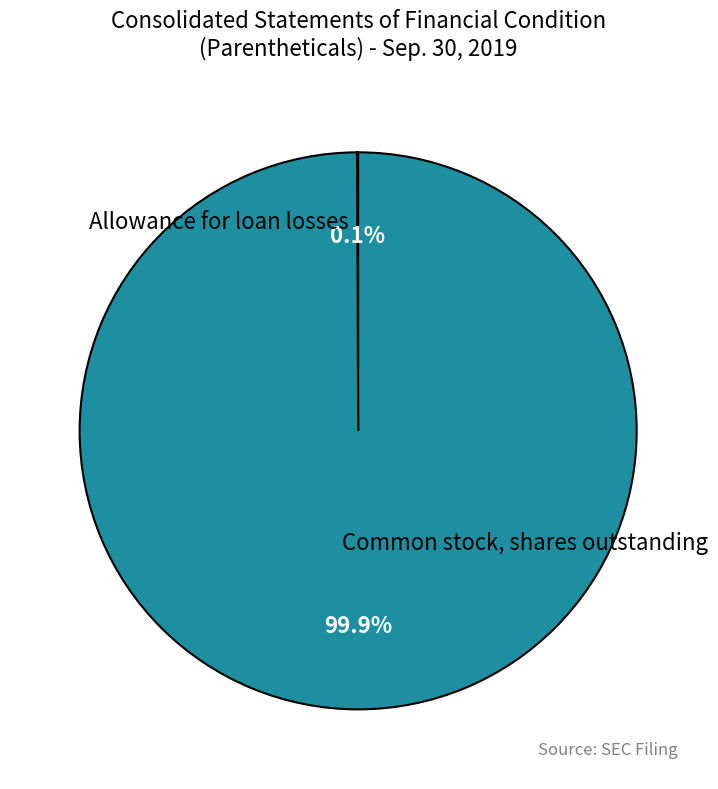

Is there any slice that represents more than half of the pie?

Yes